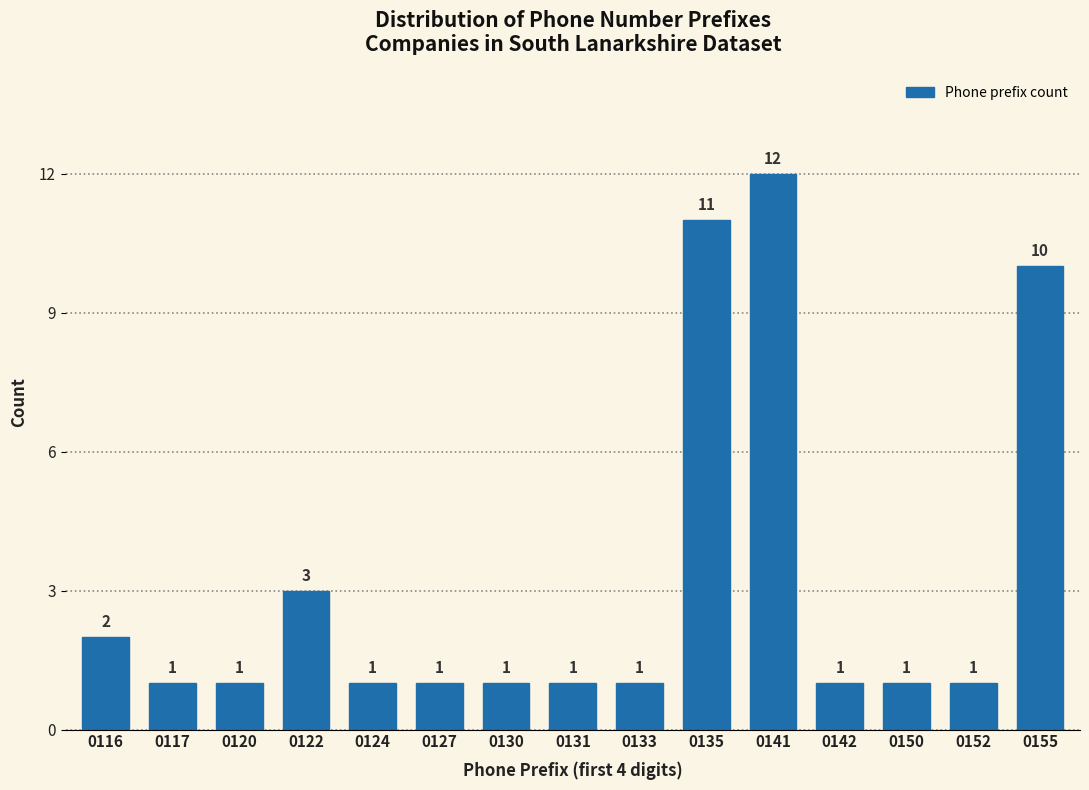

Reading left to right, what are all the values shown in this chart?

2	1	1	3	1	1	1	1	1	11	12	1	1	1	10